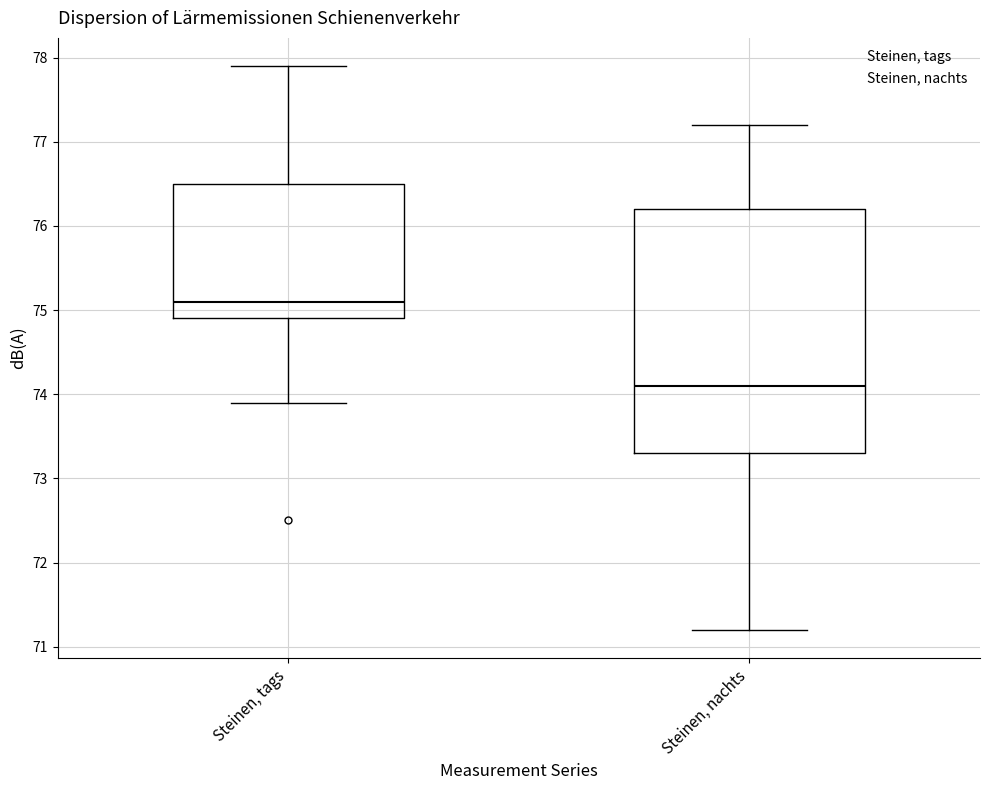

Which box's median line is the highest?

Steinen, tags